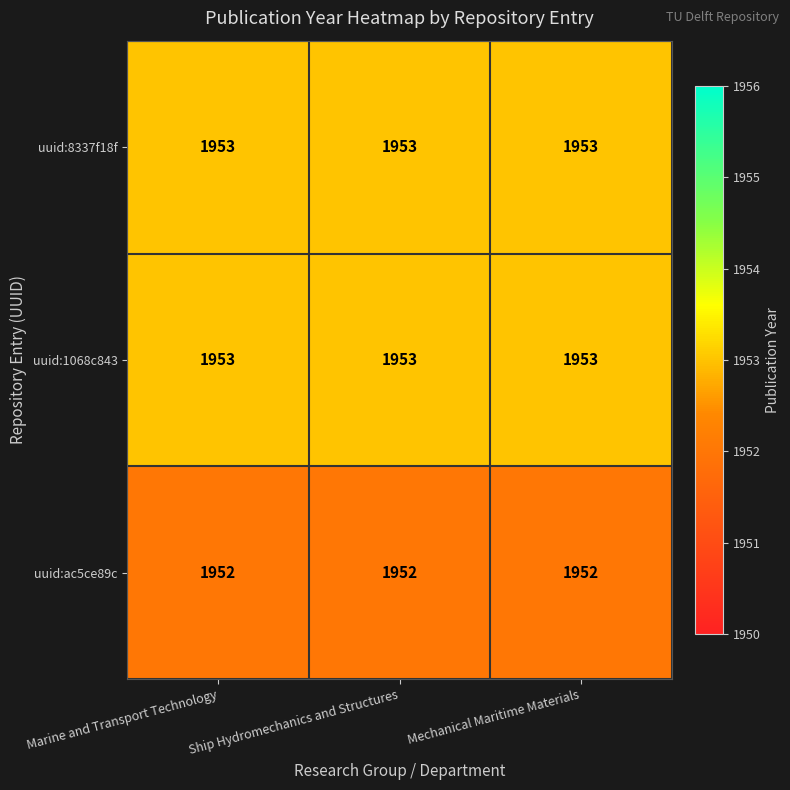

At how many categories does at least one series exceed 1952?

3